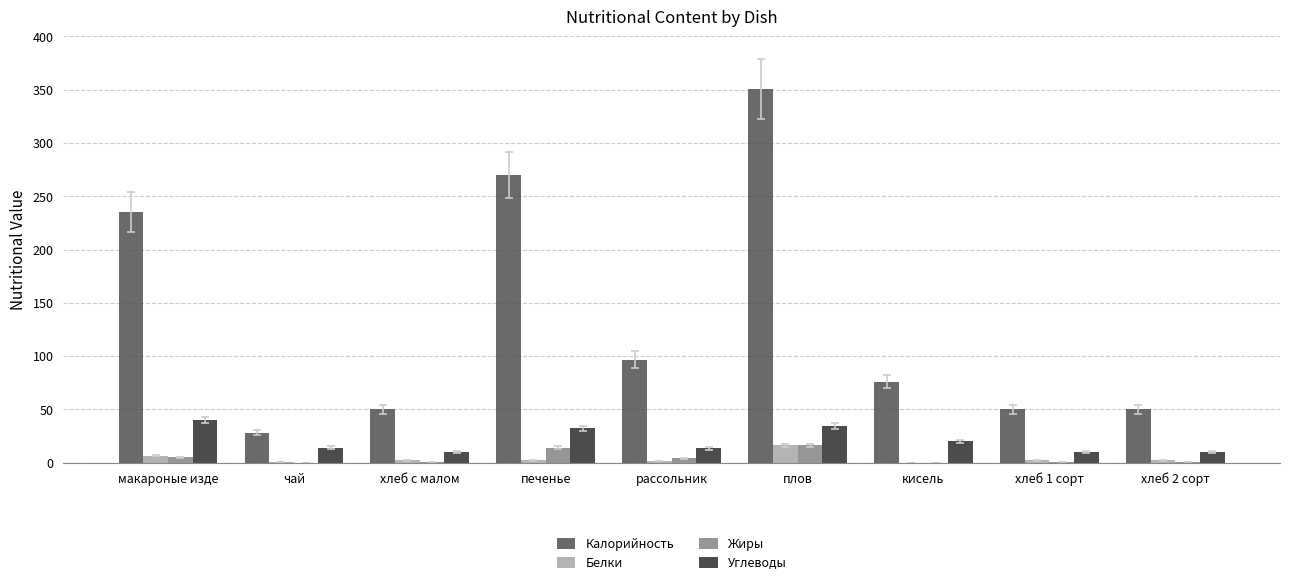

Which series has the largest range (max minus min)?

Калорийность